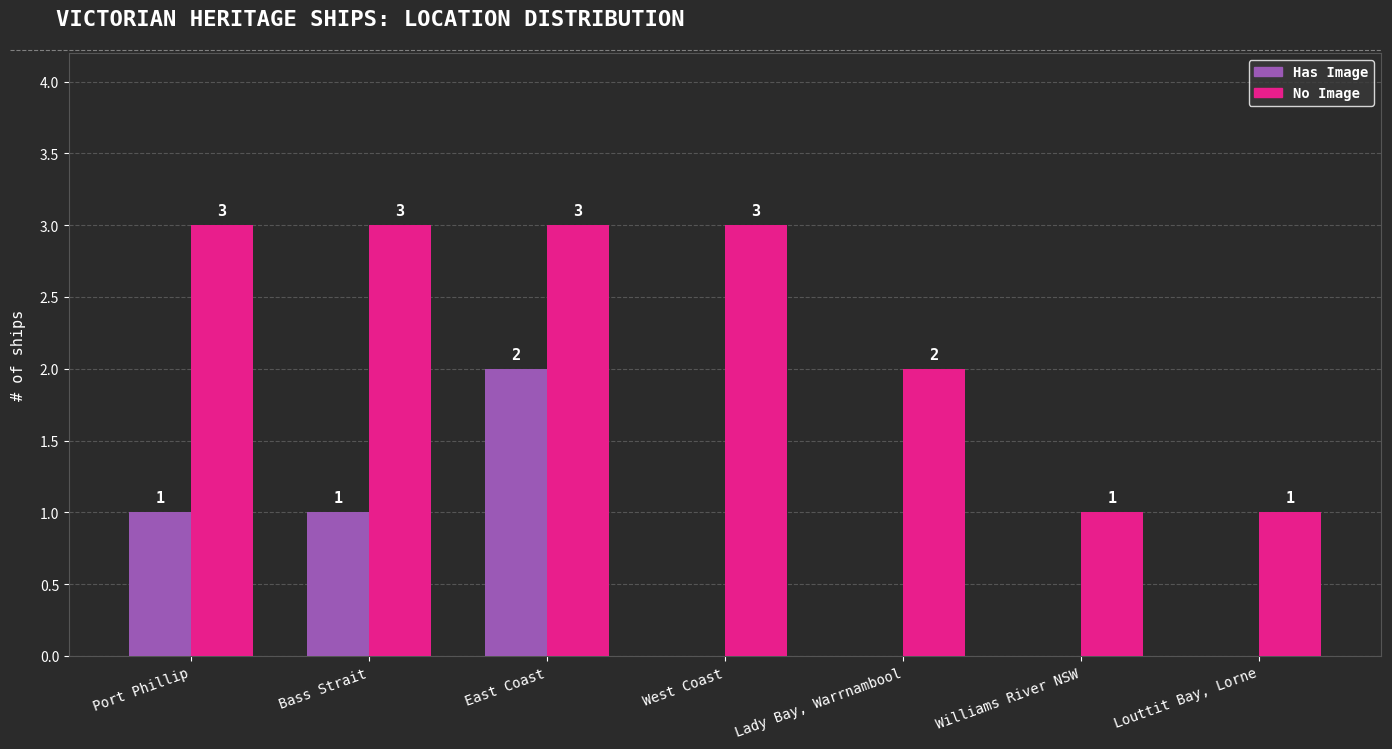

Reading left to right, extract all data points from this chart.

Has Image: 1	1	2	0	0	0	0
No Image: 3	3	3	3	2	1	1